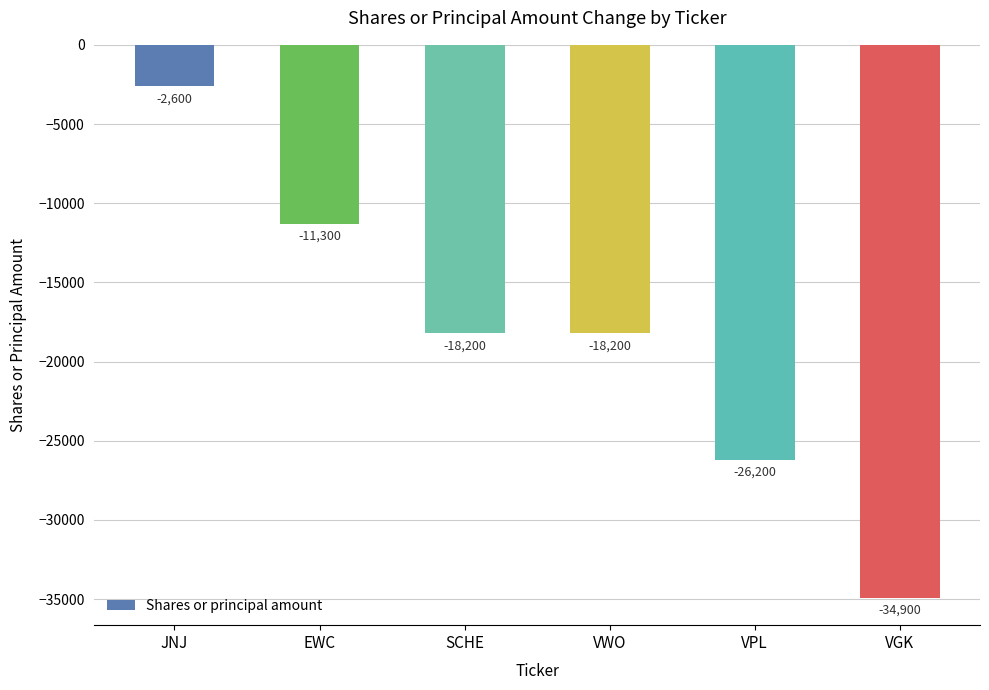

The chart shows a value of -26200 at VPL. True or false?

True